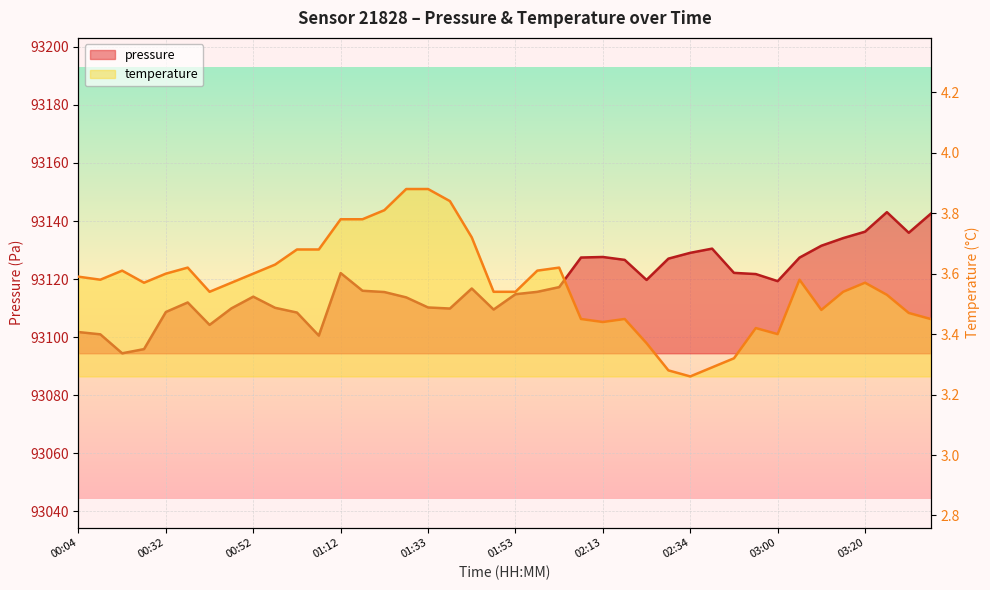

What value does the pressure series have at 02:34?

93129.1